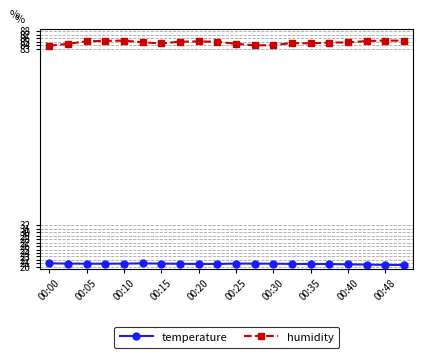

Which series has the widest spread of values?

humidity